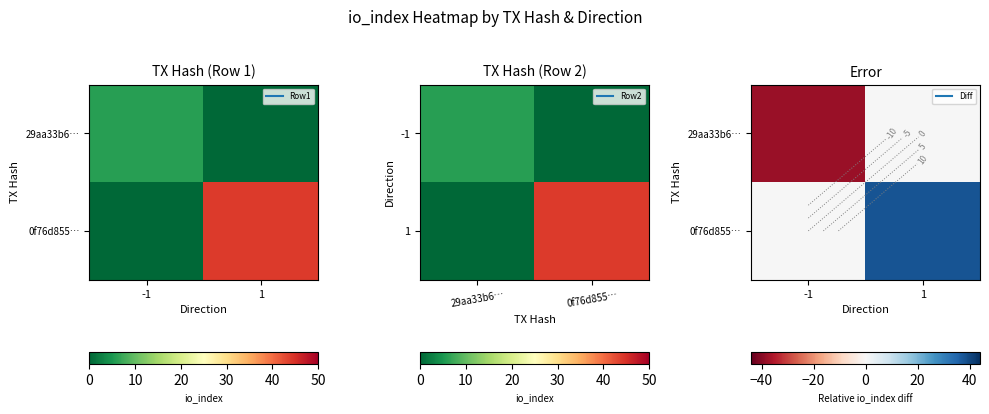

Is it true that 0f76d855… equals 0 at -1?

True